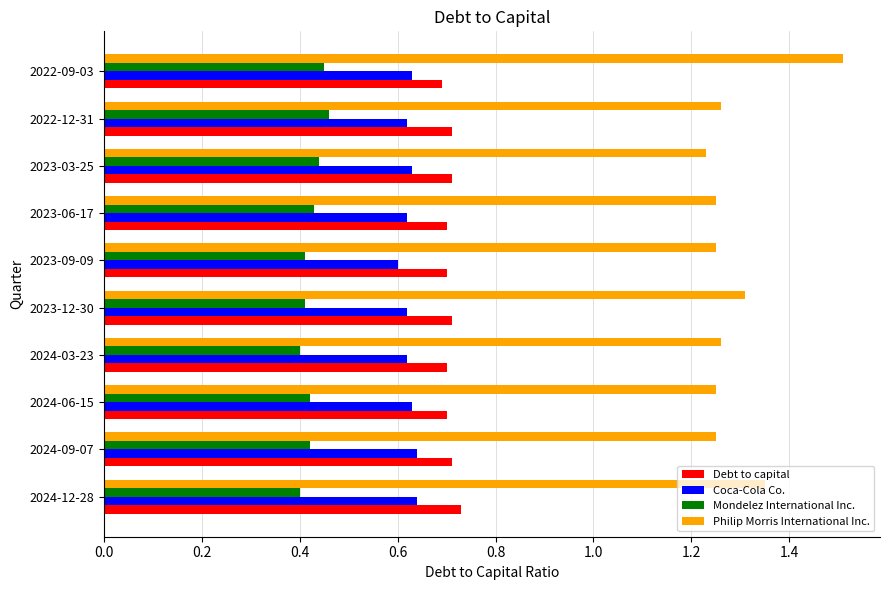

Rank the series at 2023-09-09 from lowest to highest value.

Mondelez International Inc., Coca-Cola Co., Debt to capital, Philip Morris International Inc.